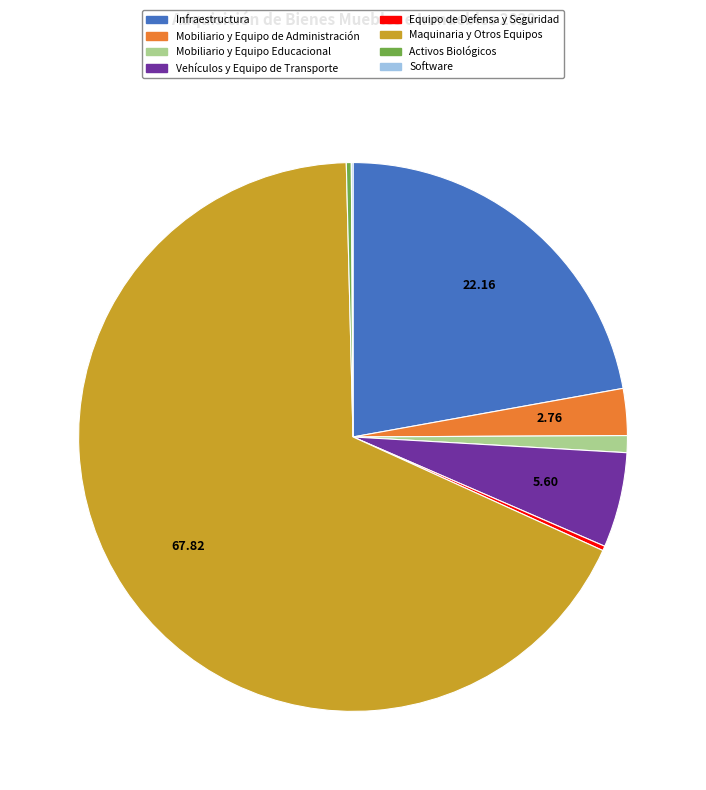

Approximately how many times larger is the value at Maquinaria y Otros Equipos compared to Activos Biológicos?

231.8